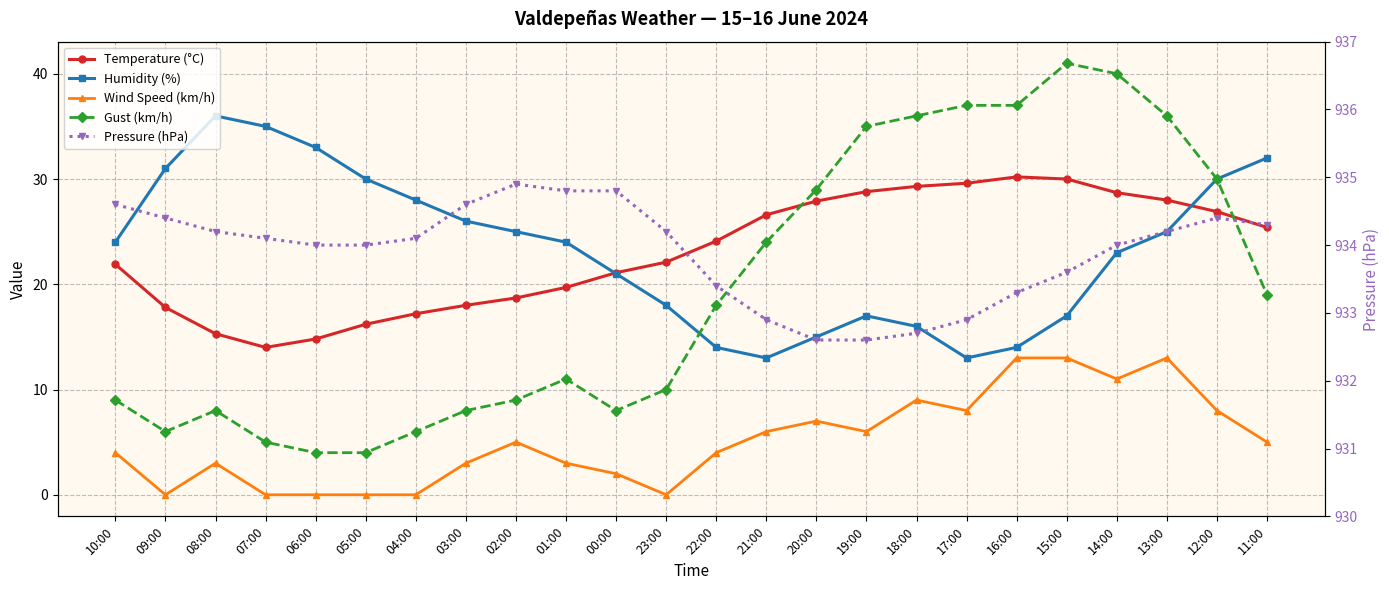

What value does the Gust (km/h) series have at 10:00?

9.0